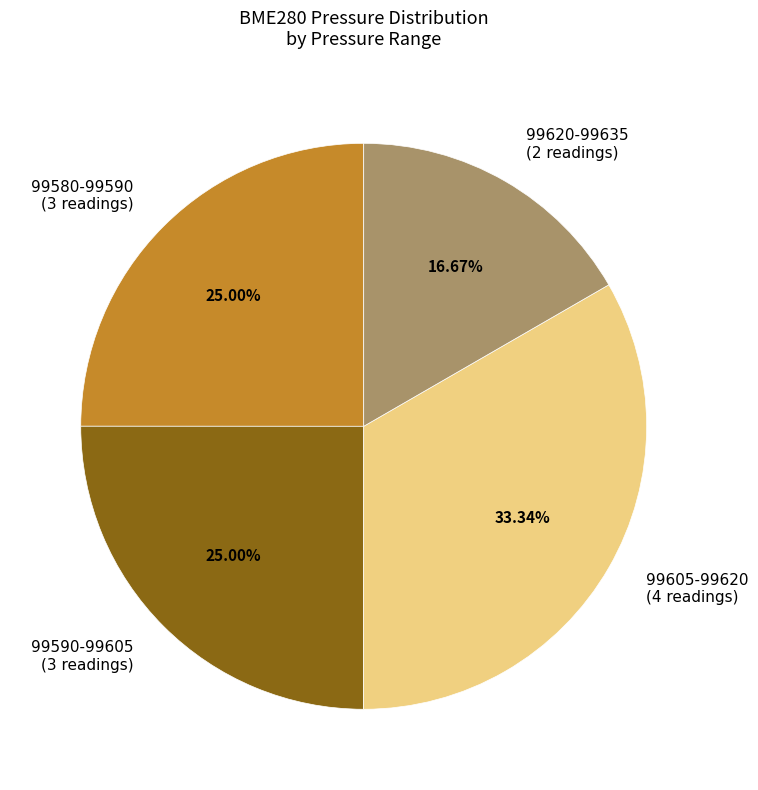

Does any single category account for the majority?

No